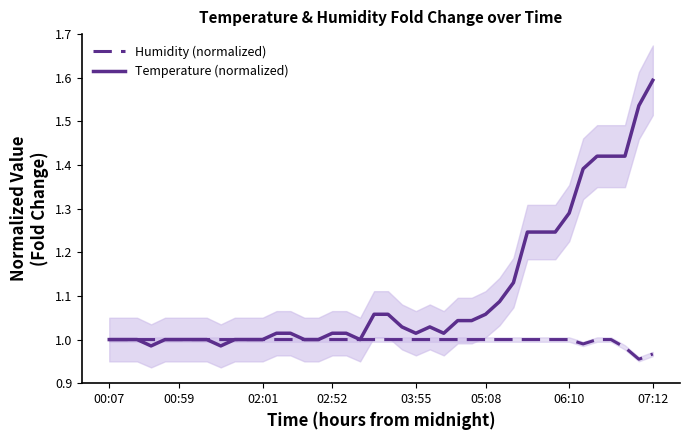

Rank the series at 02:01 from highest to lowest value.

Humidity (normalized), Temperature (normalized)